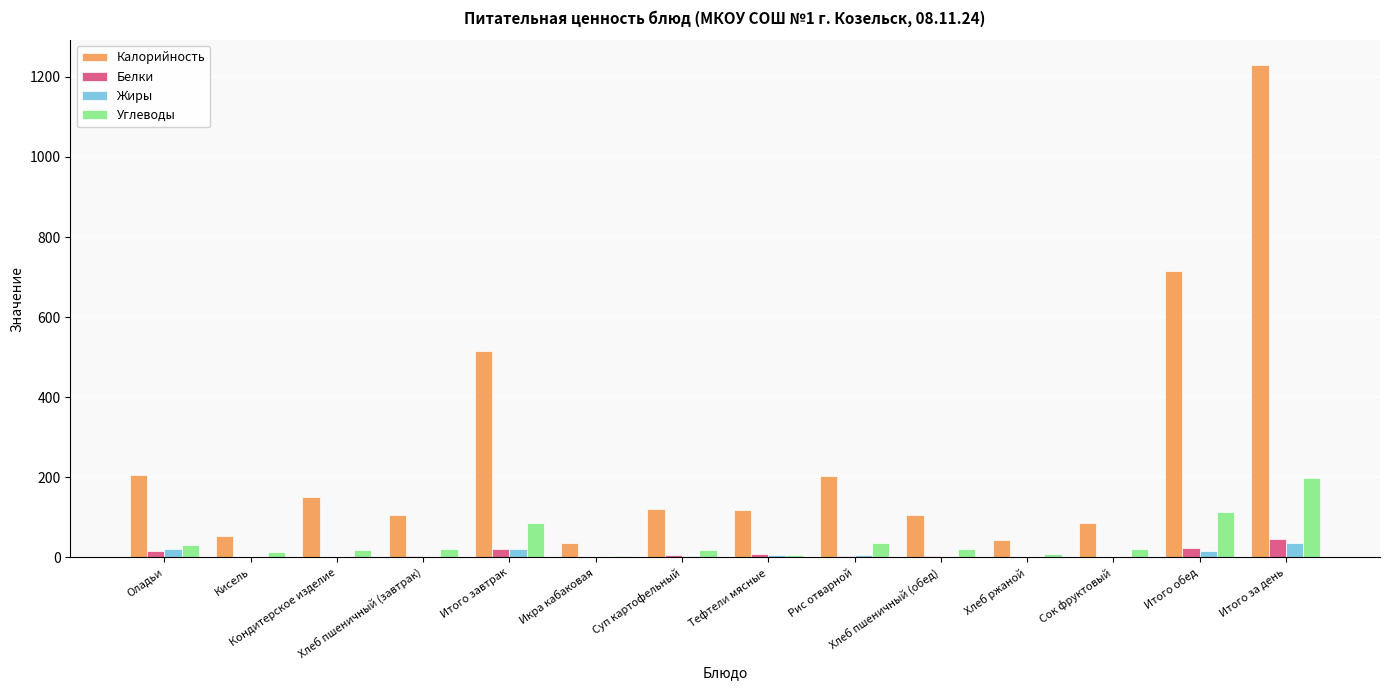

Which series has the largest total across all categories?

Калорийность